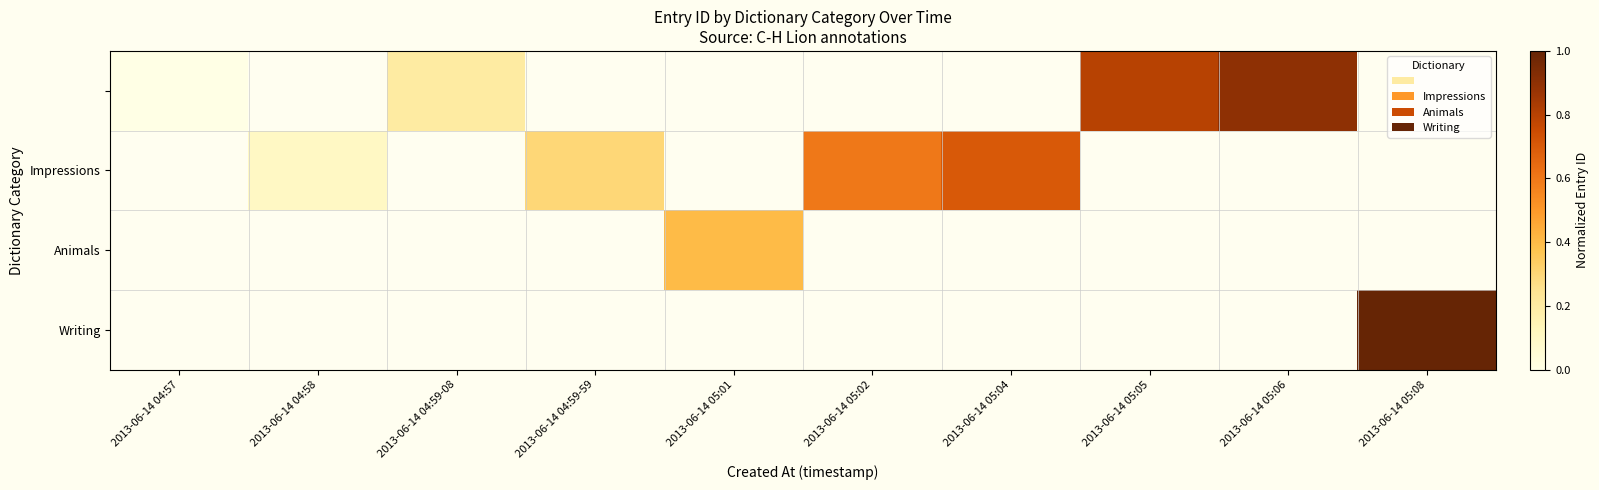

How many series are shown in this chart?

4